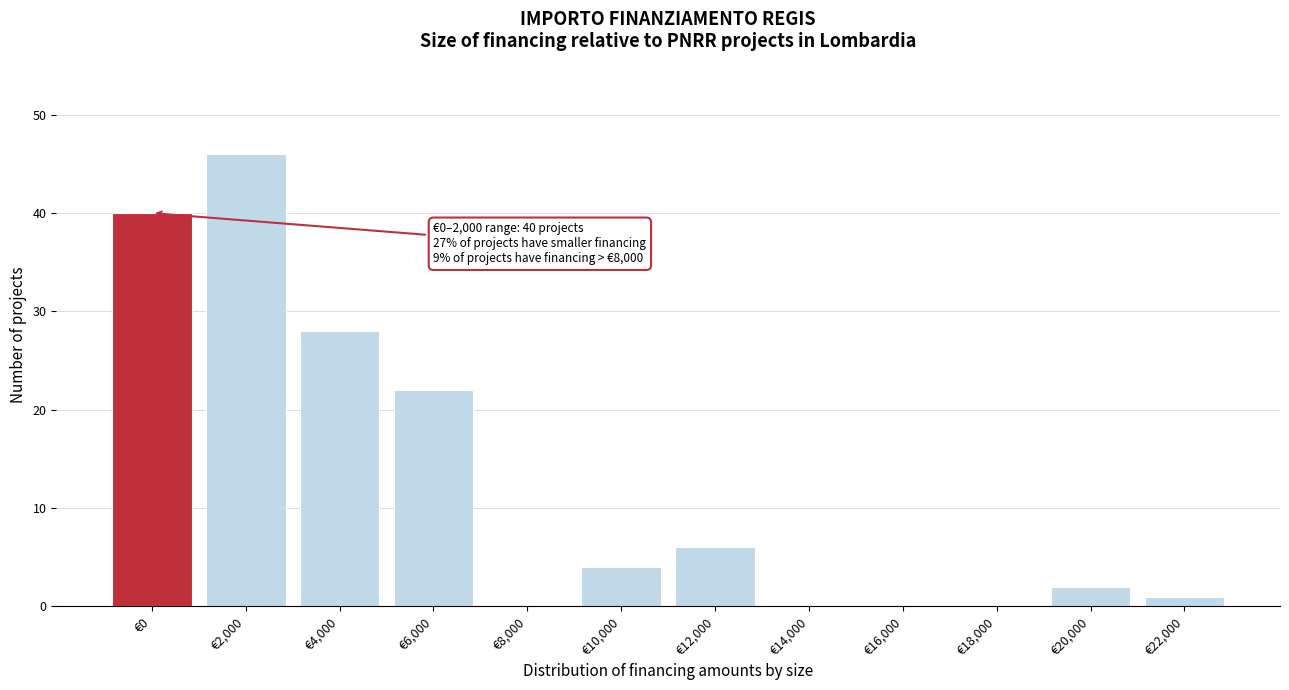

Reading left to right, what are all the values shown in this chart?

€0=40	€2,000=46	€4,000=28	€6,000=22	€8,000=0	€10,000=4	€12,000=6	€14,000=0	€16,000=0	€18,000=0	€20,000=2	€22,000=1